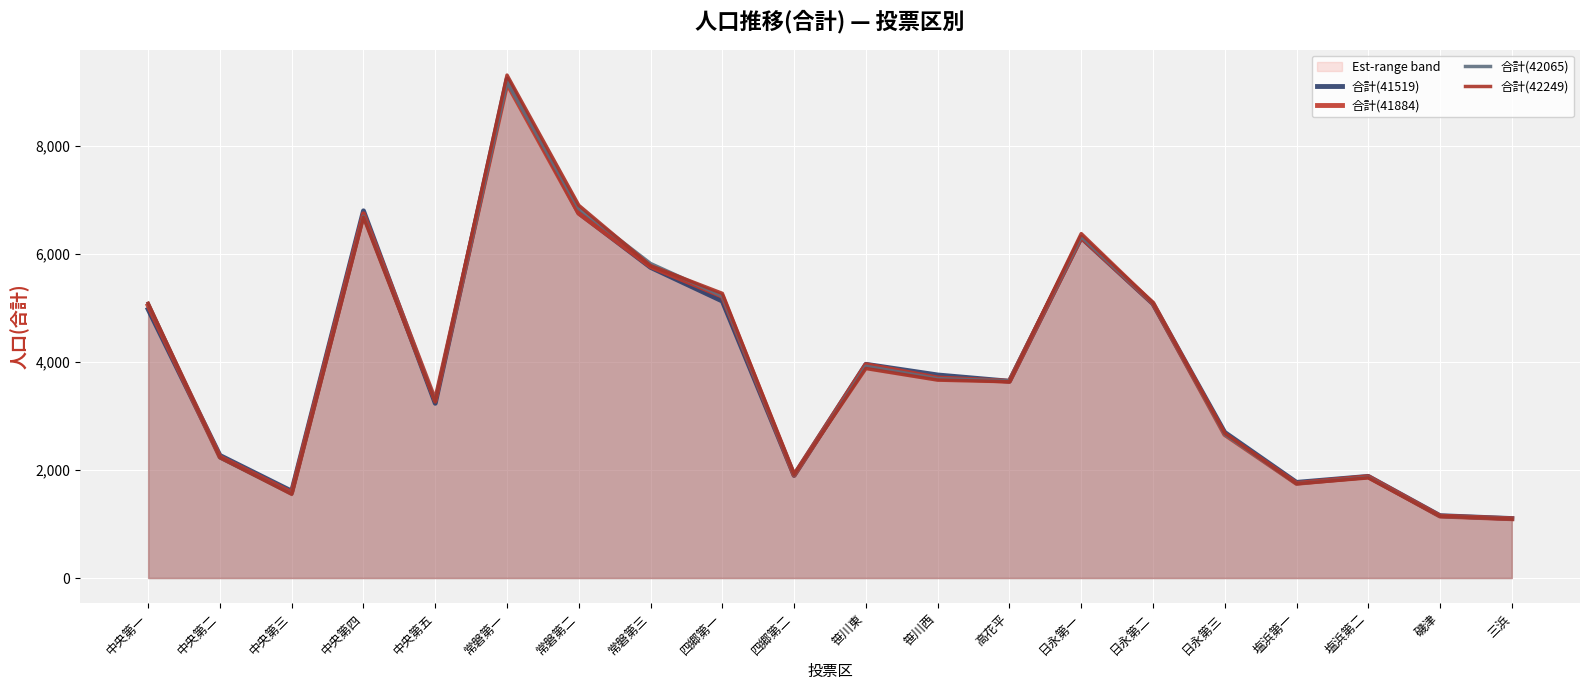

At which category does the chart reach its peak across all series?

常磐第一